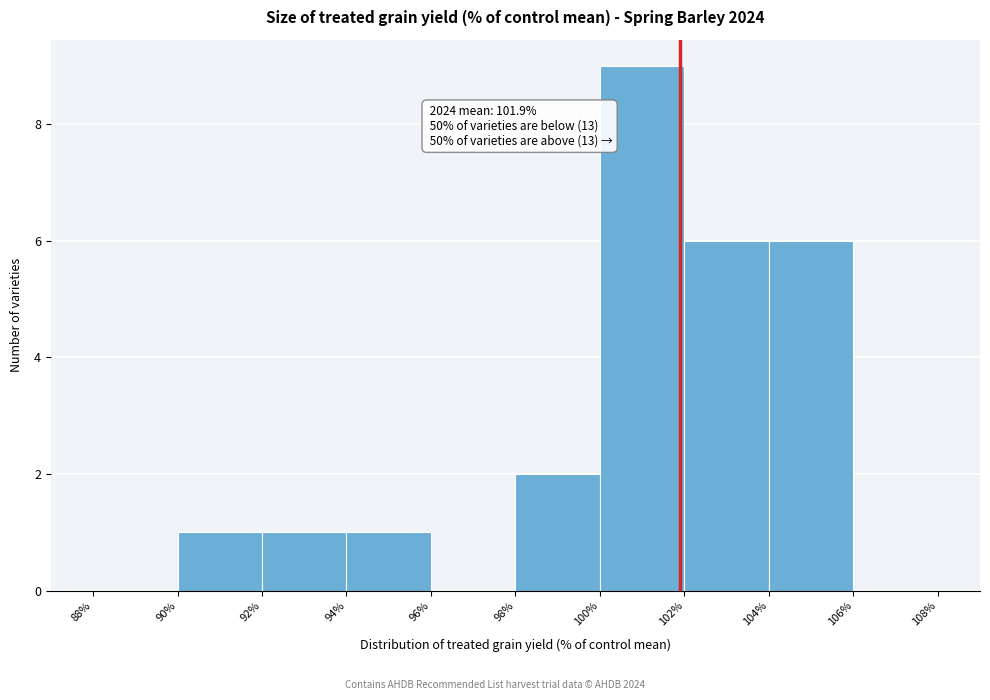

Which range on the x-axis has the tallest bar?

100% to 102%